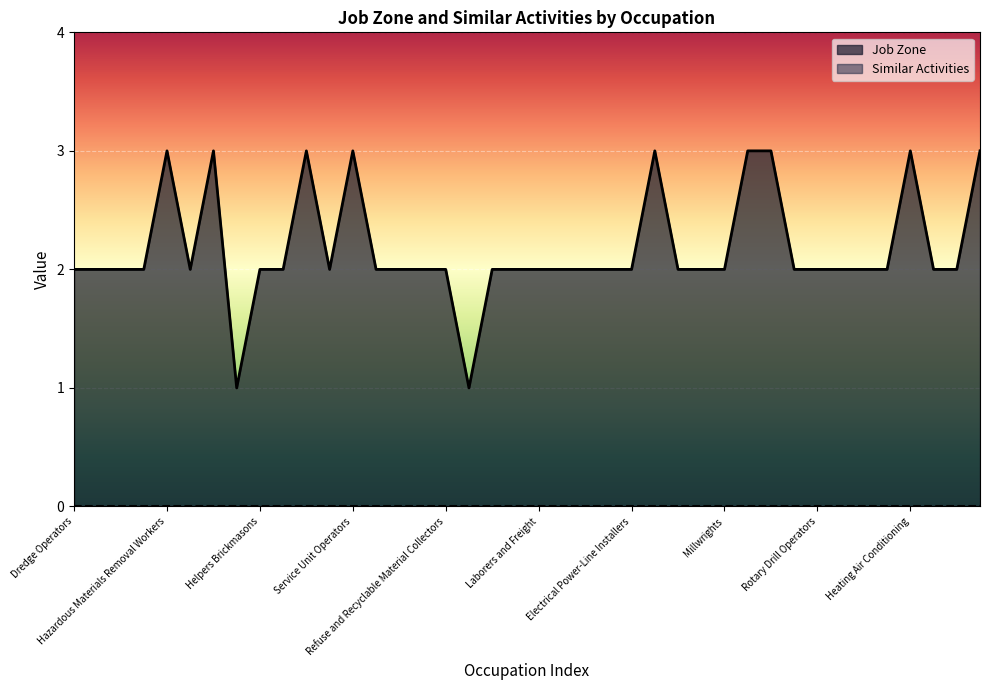

At which label does the data first exceed 2?

Hazardous Materials Removal Workers